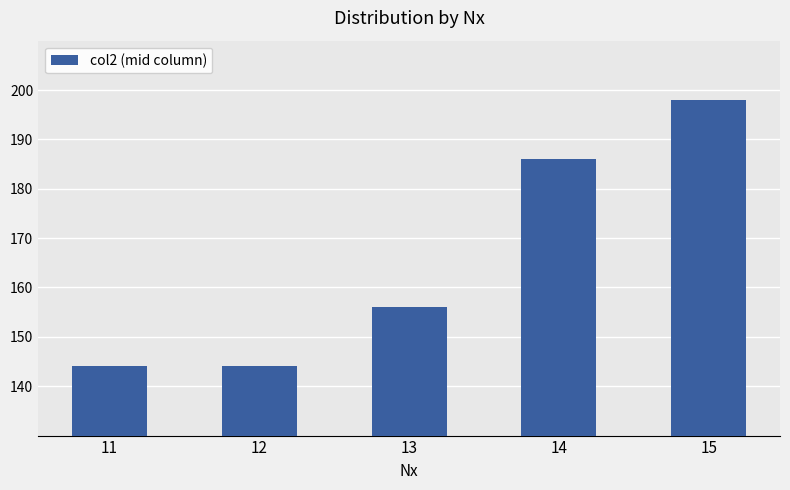

Between 13 and 14, which is larger?

14